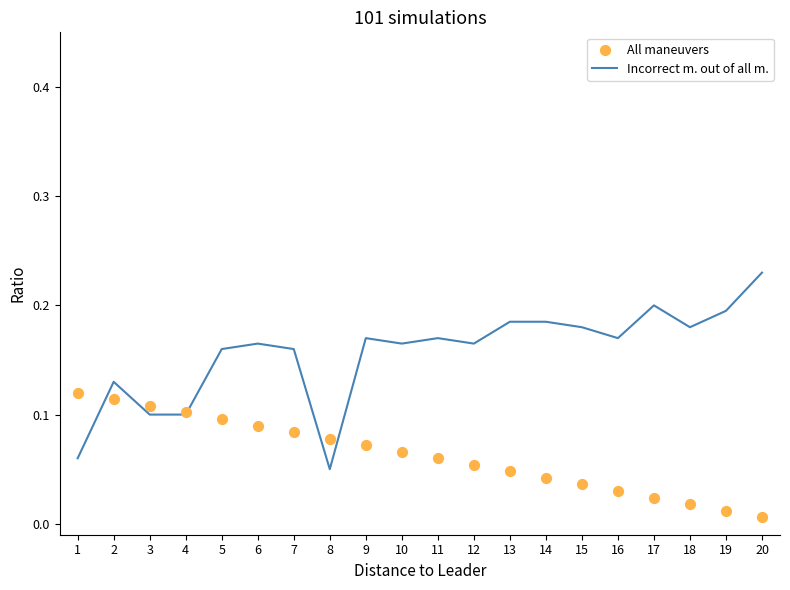

Which series contains the highest Y value?

Incorrect m. out of all m.